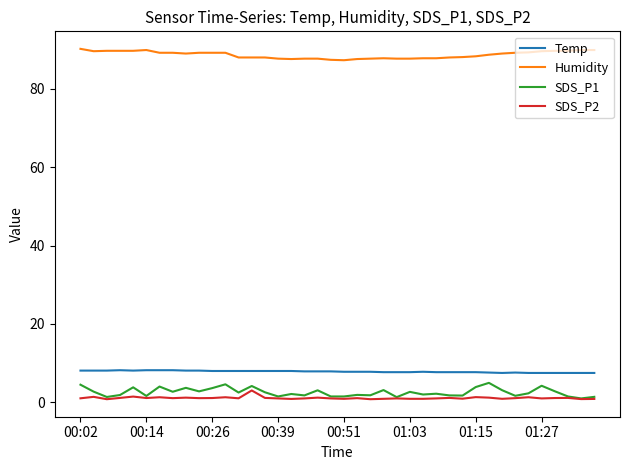

What is the difference between the maximum and minimum values in the SDS_P2 series?

2.2